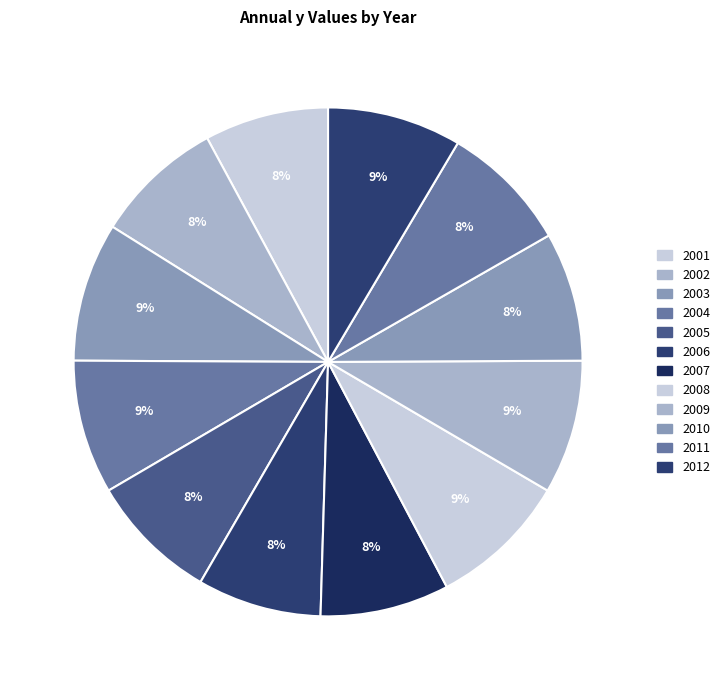

Does 2003 represent more than half of the total?

No